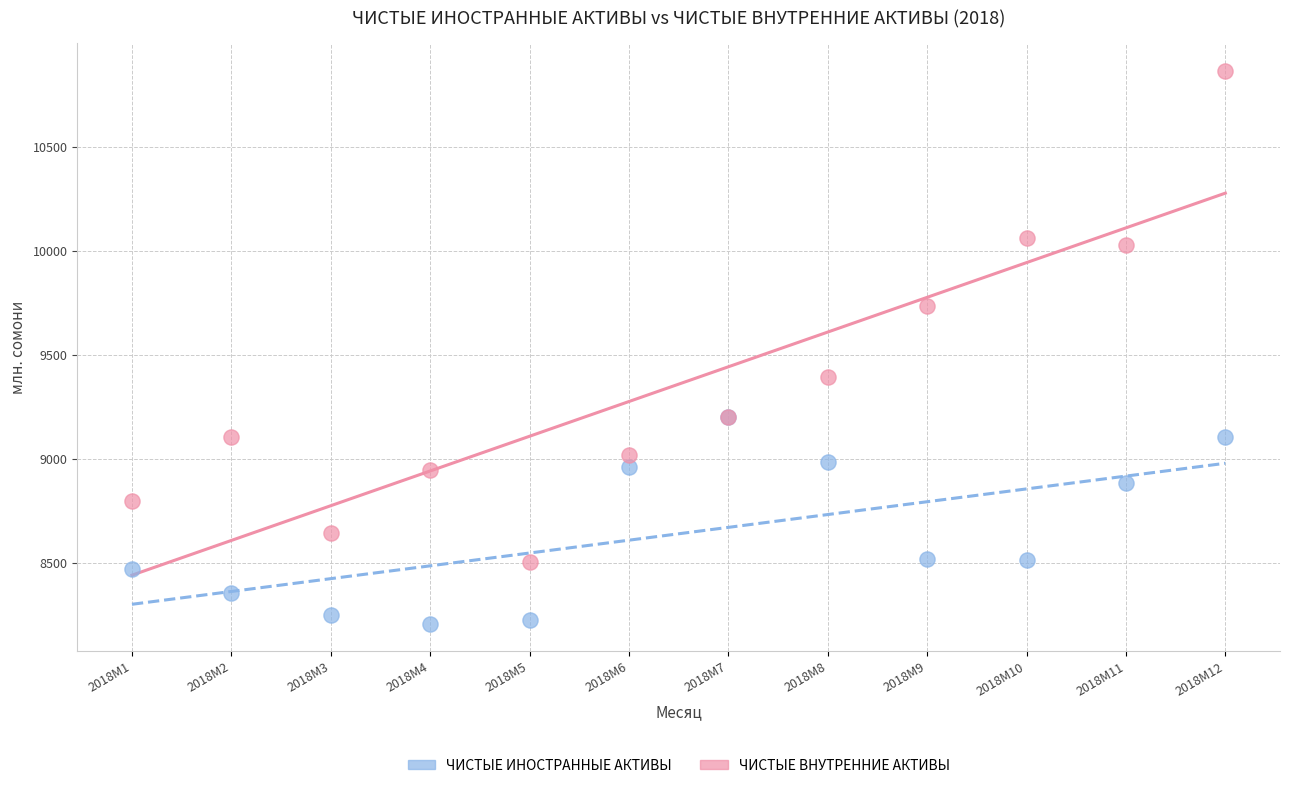

In the ЧИСТЫЕ ВНУТРЕННИЕ АКТИВЫ series, what Y value is closest to 9685?

9733.5